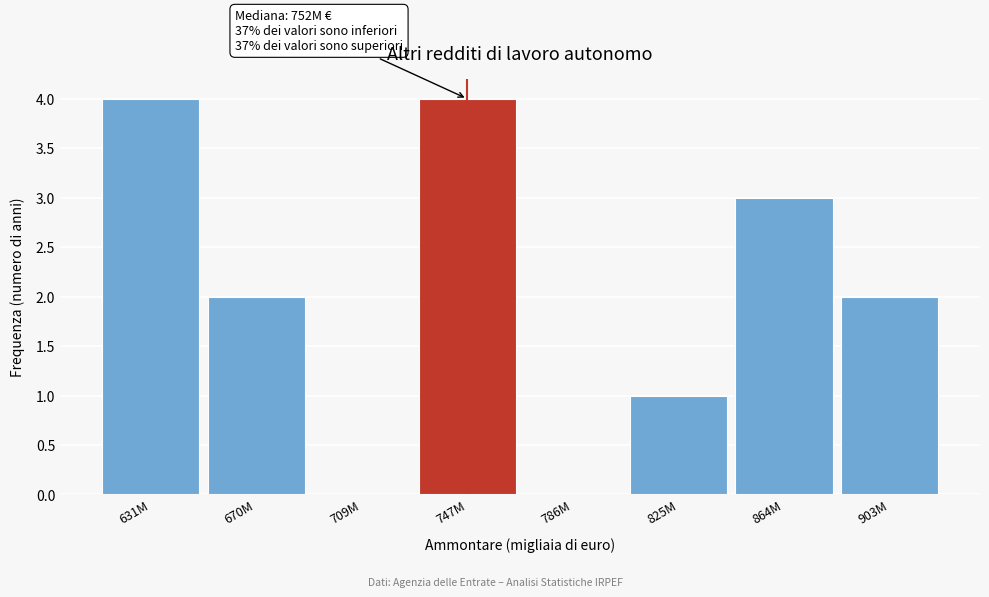

Reading left to right, extract all data points from this chart.

631M=4	670M=2	709M=0	747M=4	786M=0	825M=1	864M=3	903M=2